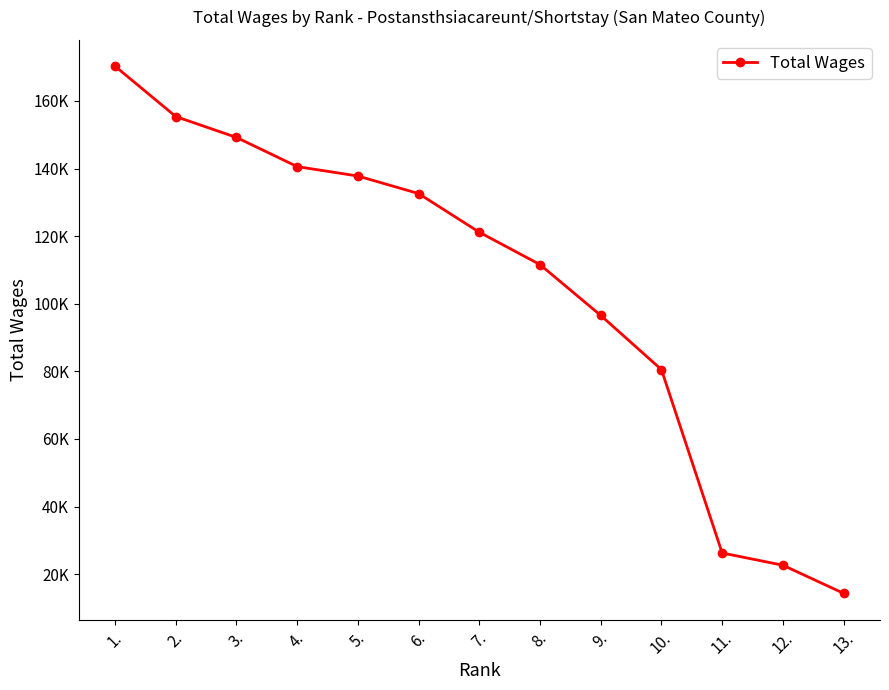

Read the value at 11..

26249